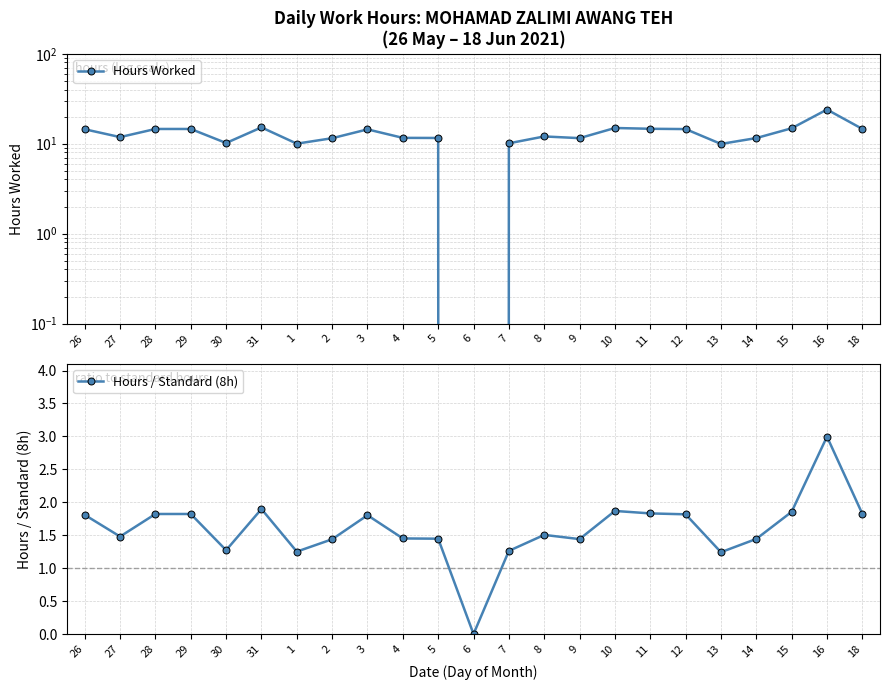

True or false: Hours / Standard (8h) and Hours Worked intersect in this chart.

False